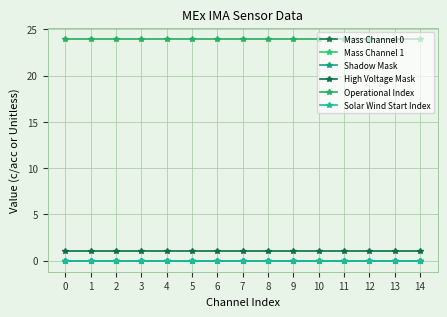

True or false: Mass Channel 1 has a value of 0 at 10.

True